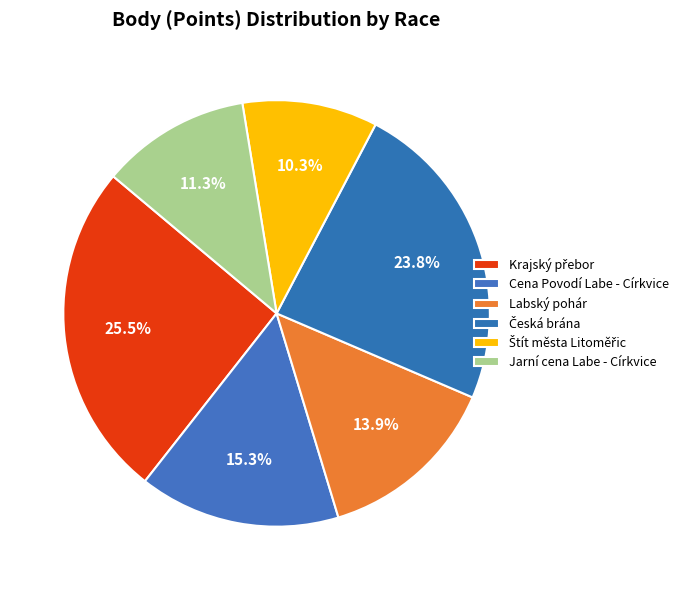

The Krajský přebor slice represents 26% of the pie. True or false?

True